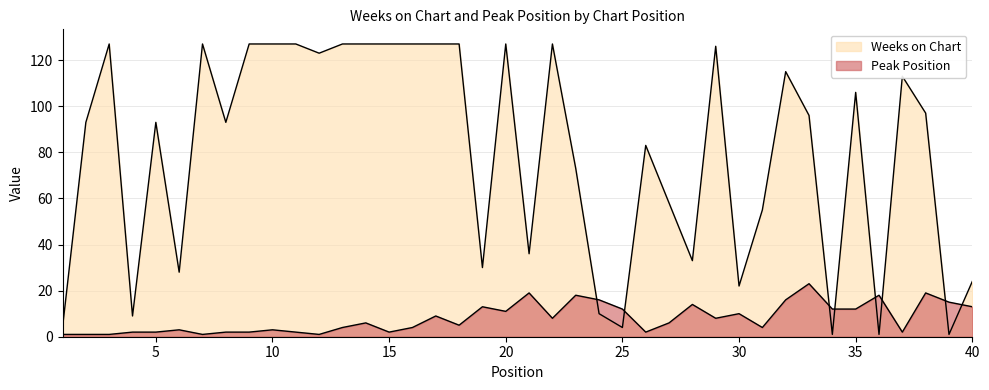

At which category does Peak Position reach its first local valley?

7